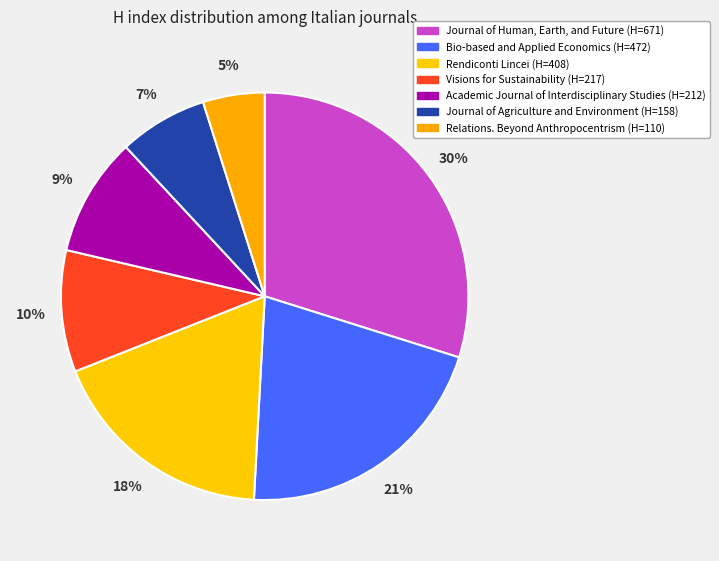

Count the number of slices in the pie.

7